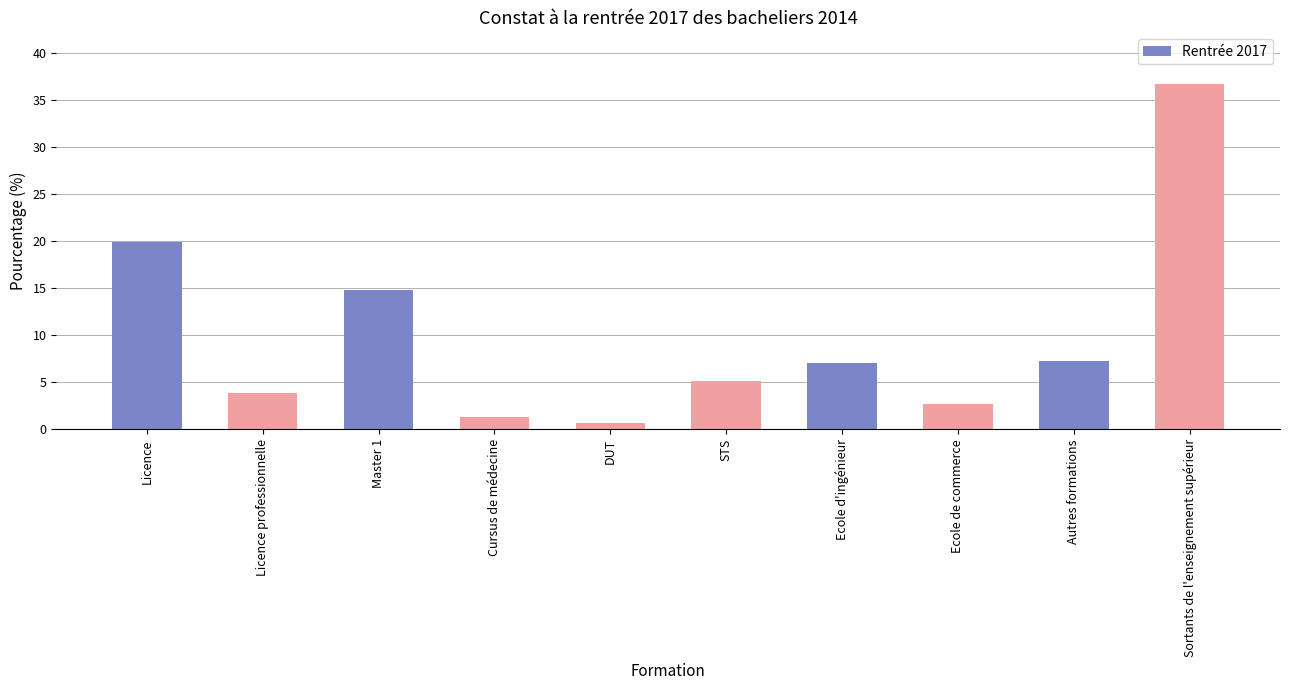

Reading right to left, list all the values displayed in this chart.

Sortants de l'enseignement supérieur=36.7	Autres formations=7.3	Ecole de commerce=2.7	Ecole d'ingénieur=7.1	STS=5.1	DUT=0.7	Cursus de médecine=1.3	Master 1=14.8	Licence professionnelle=3.9	Licence=19.9